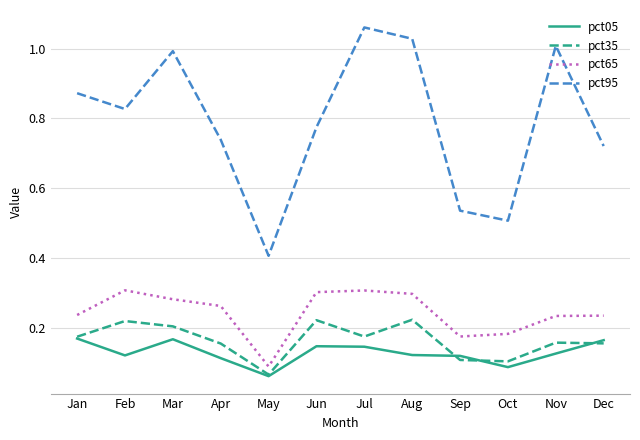

Which series has the largest total across all categories?

pct95